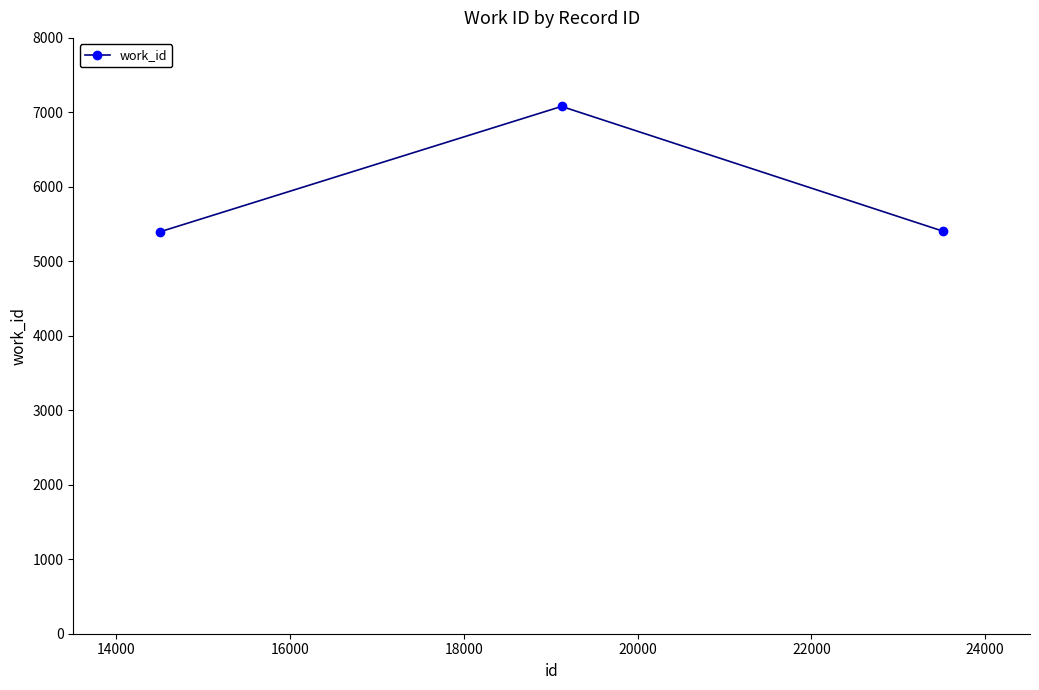

What is the sum of all values?

17881